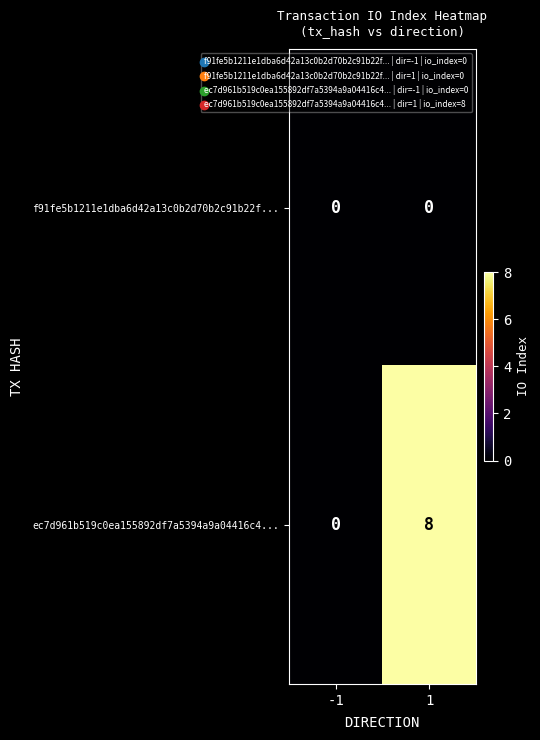

At 1, list the series in order from smallest to largest.

f91fe5b1211e1dba6d42a13c0b2d70b2c91b22f..., ec7d961b519c0ea155892df7a5394a9a04416c4...